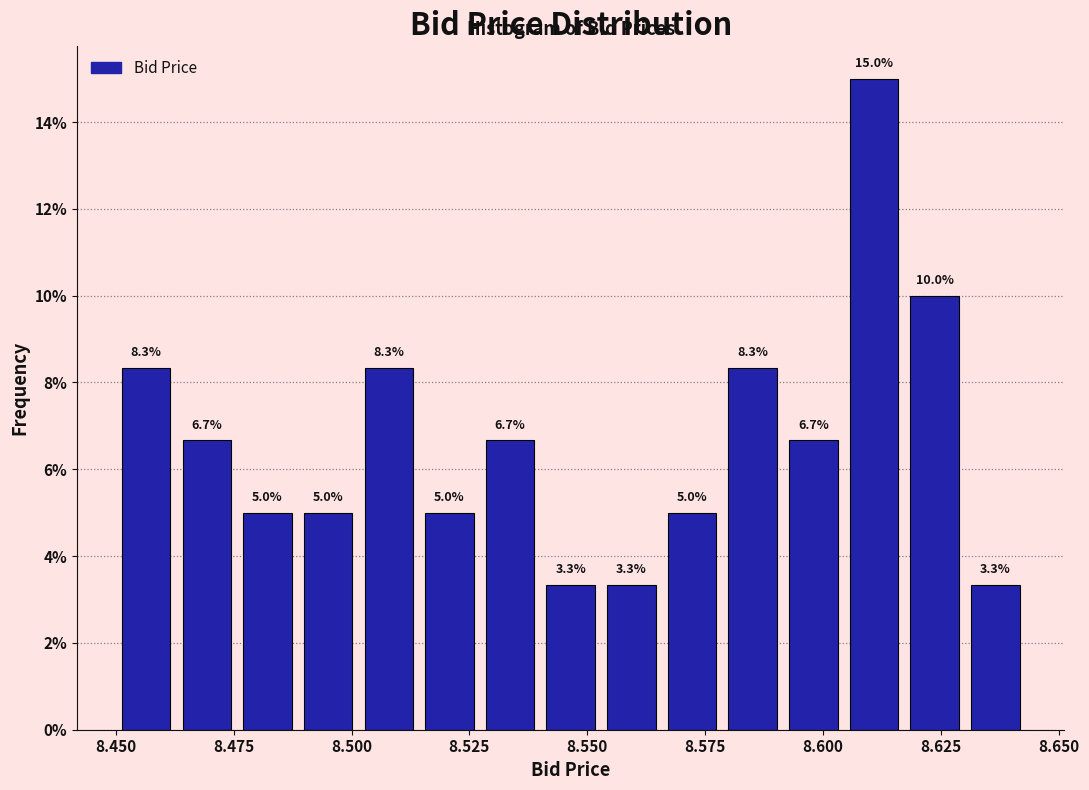

Around what value on the x-axis is the tallest bar? Give the approximate position of its centre, as read against the axis.

8.610